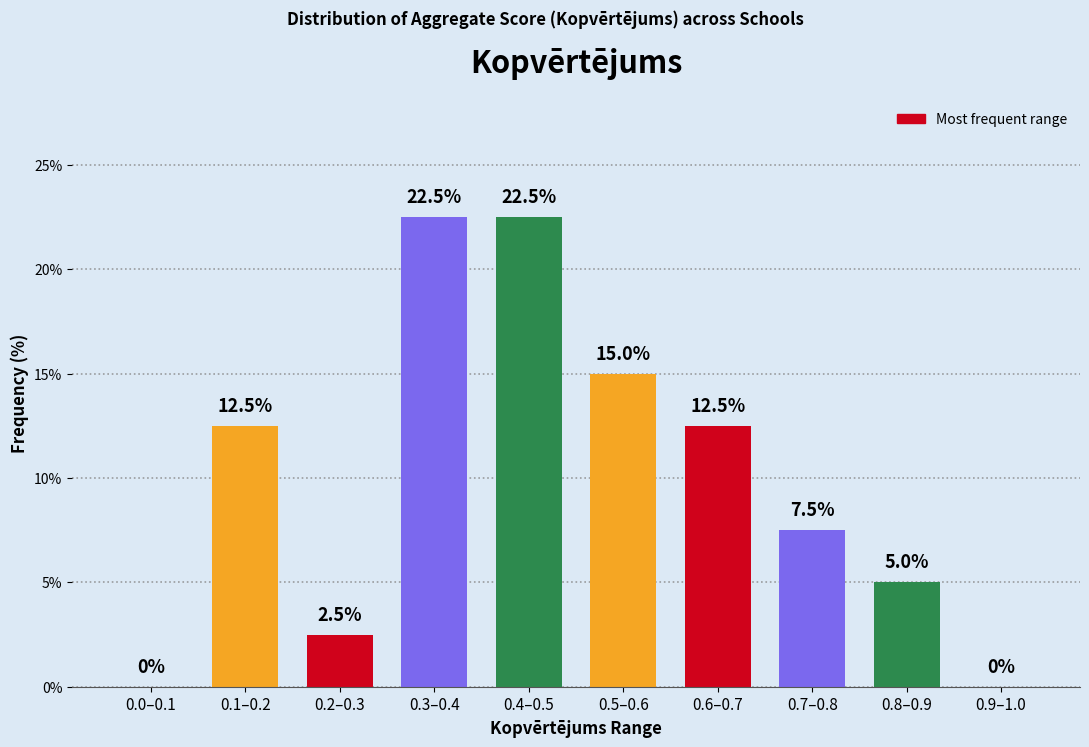

Reading right to left, what are all the values shown in this chart?

0.9–1.0=0.0	0.8–0.9=5.0	0.7–0.8=7.5	0.6–0.7=12.5	0.5–0.6=15.0	0.4–0.5=22.5	0.3–0.4=22.5	0.2–0.3=2.5	0.1–0.2=12.5	0.0–0.1=0.0